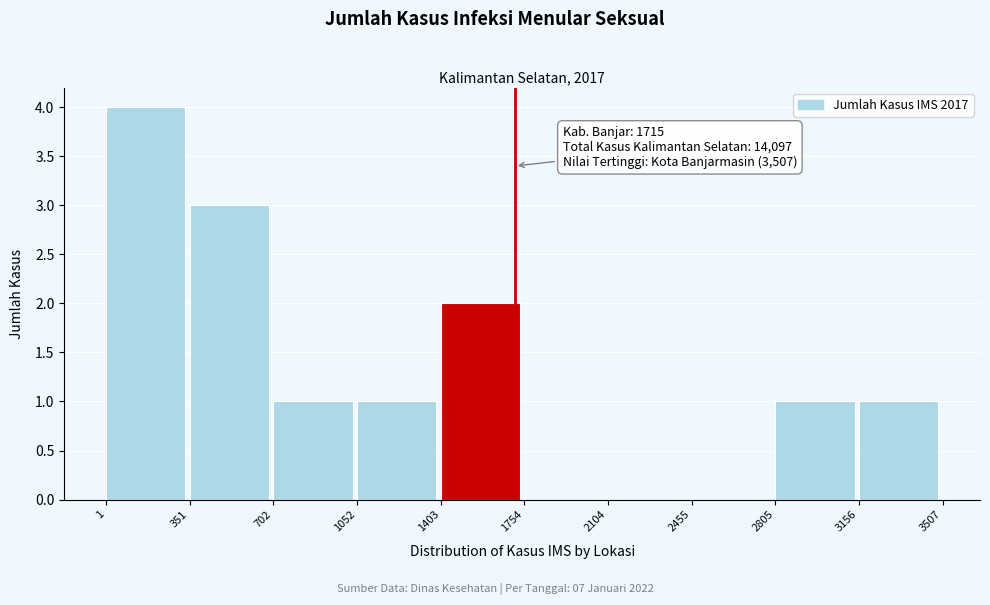

Which range on the x-axis has the tallest bar?

1 to 351